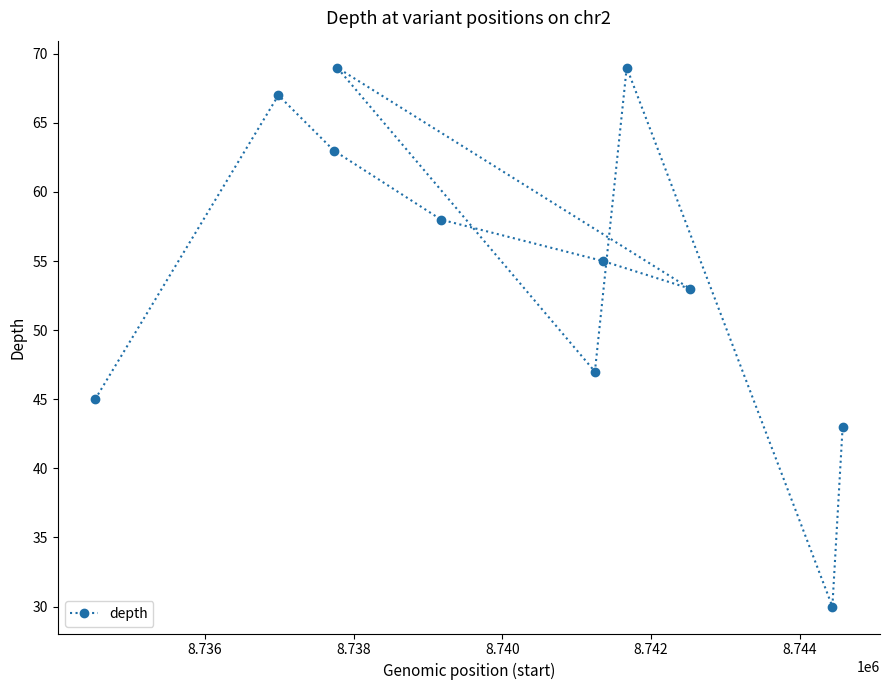

What is the sum of all values?

599